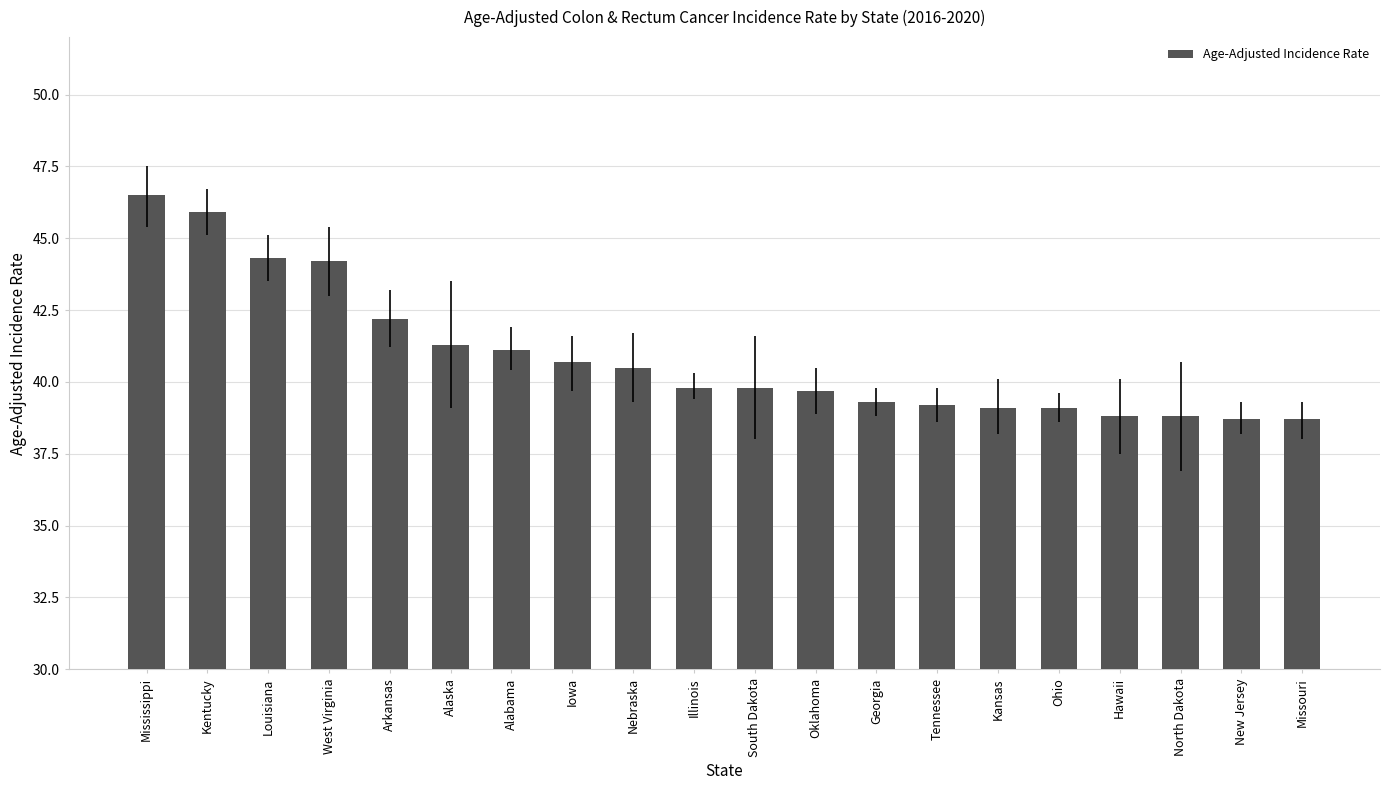

How many bars are there in total?

20